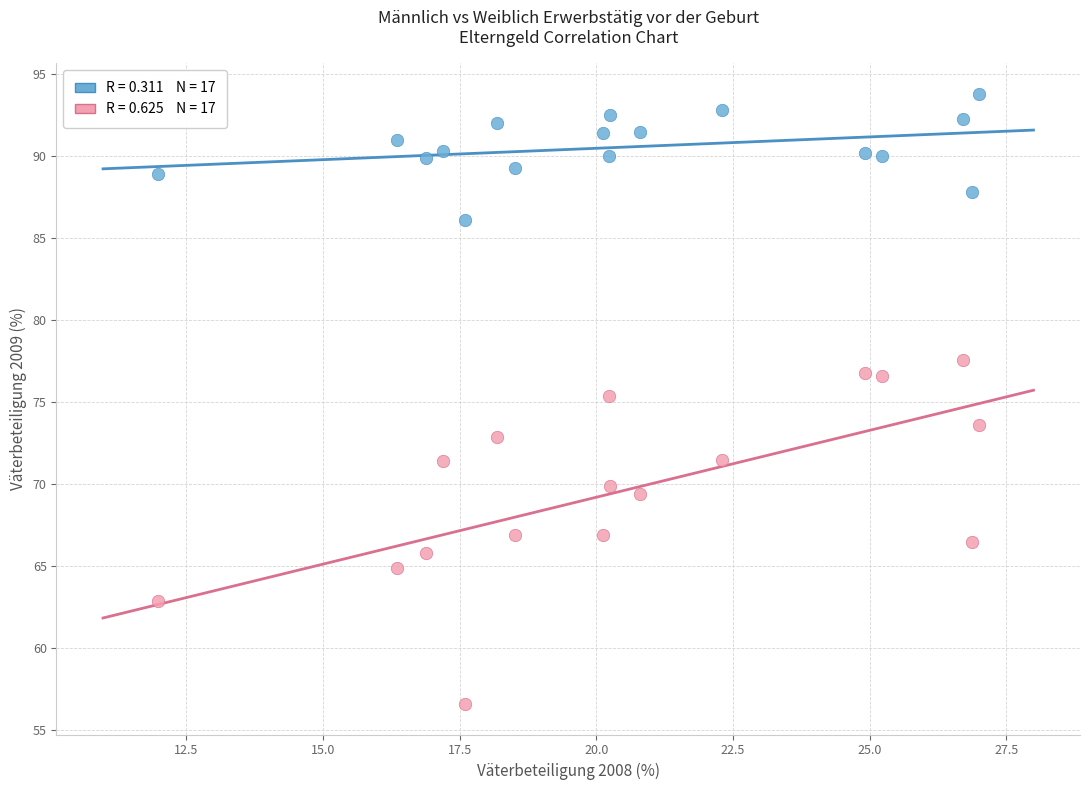

Across all data points, what is the range of Y values (max minus min)?

37.2